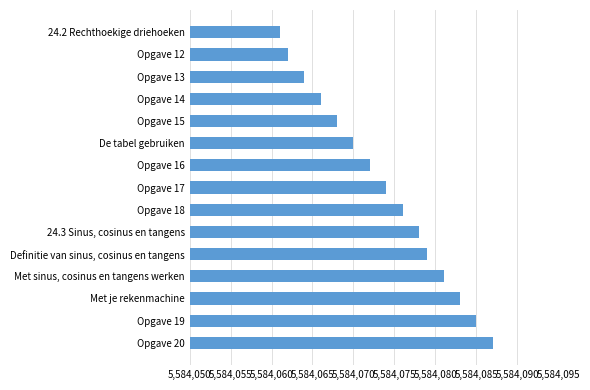

What is the label of the 9th bar from the bottom?

Opgave 16